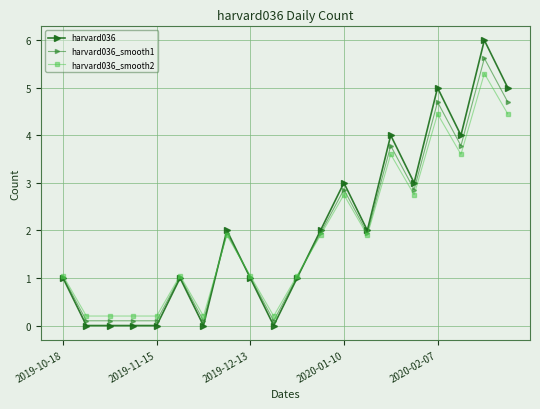

Count the number of data series in this chart.

3